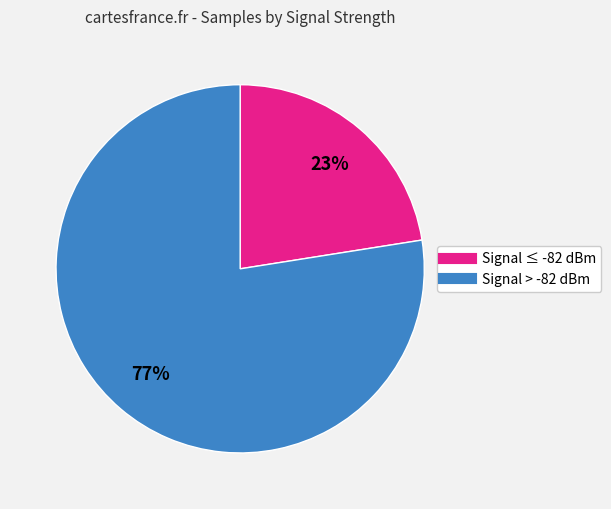

What is the largest slice in the pie chart?

Signal > -82 dBm